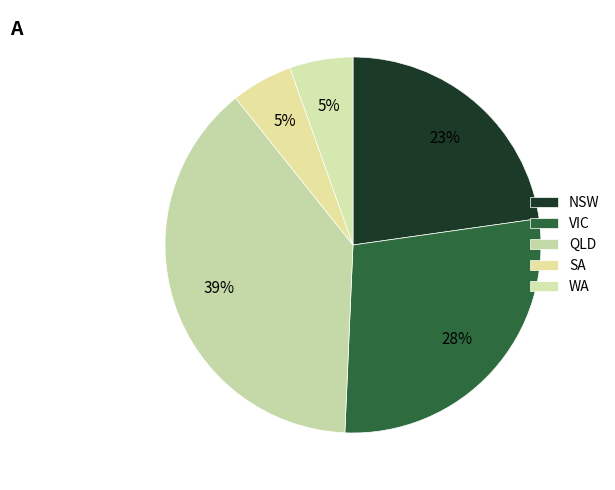

Rank the categories by value from highest to lowest.

QLD, VIC, NSW, WA, SA